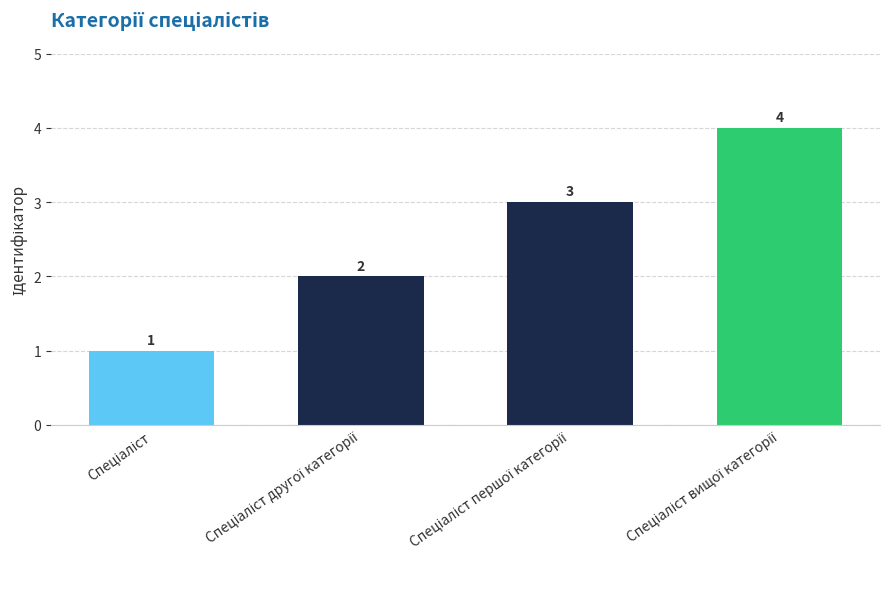

What is the value of the 1st bar from the left?

1